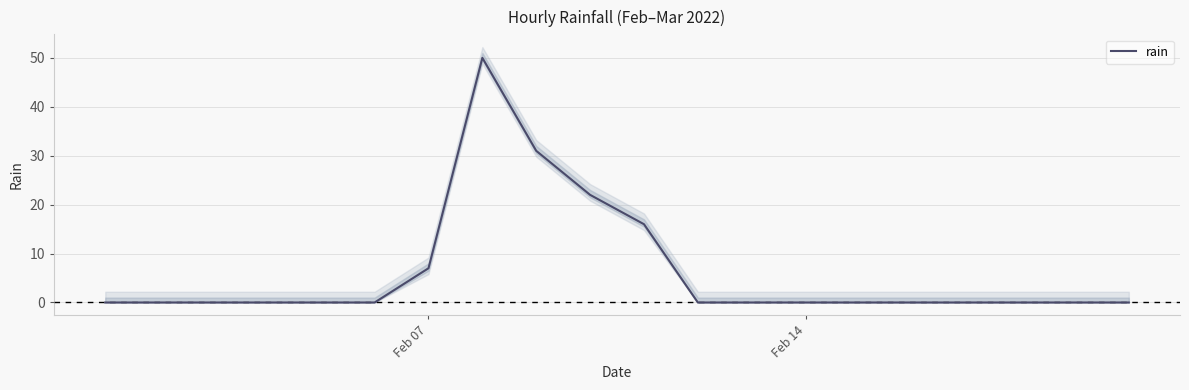

True or false: rain has a value of 2 at Feb 07.

False